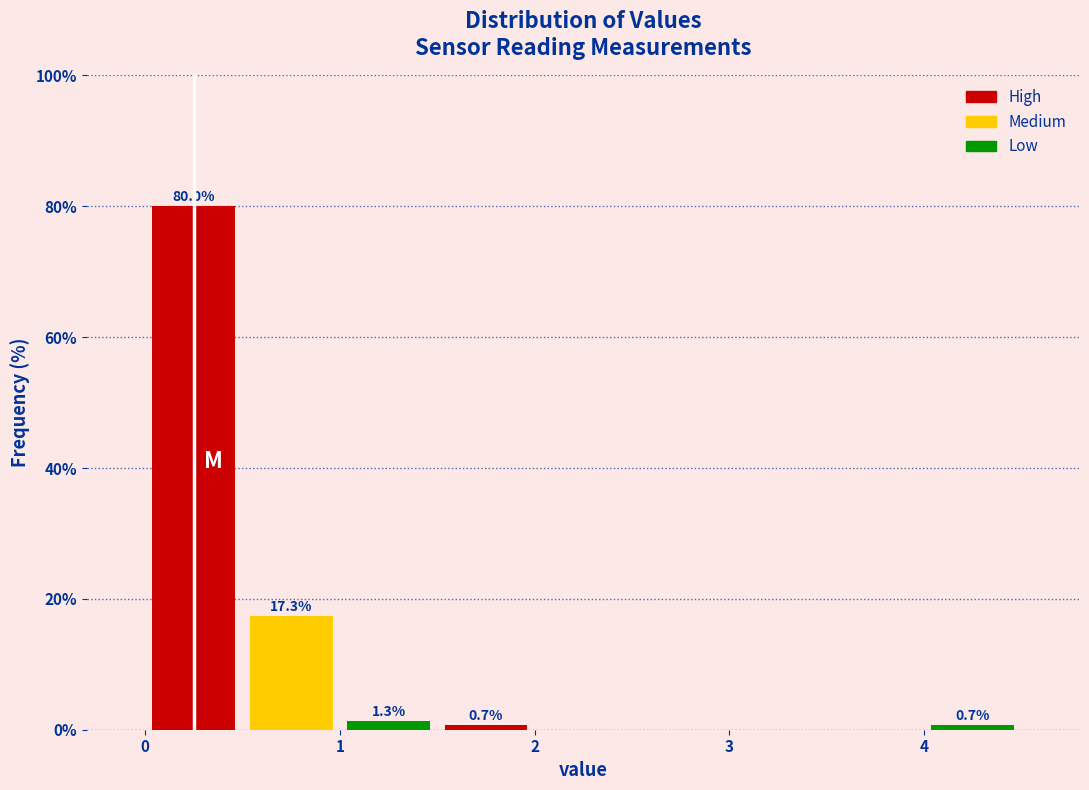

Which range on the x-axis has the tallest bar?

0.0 to 0.5